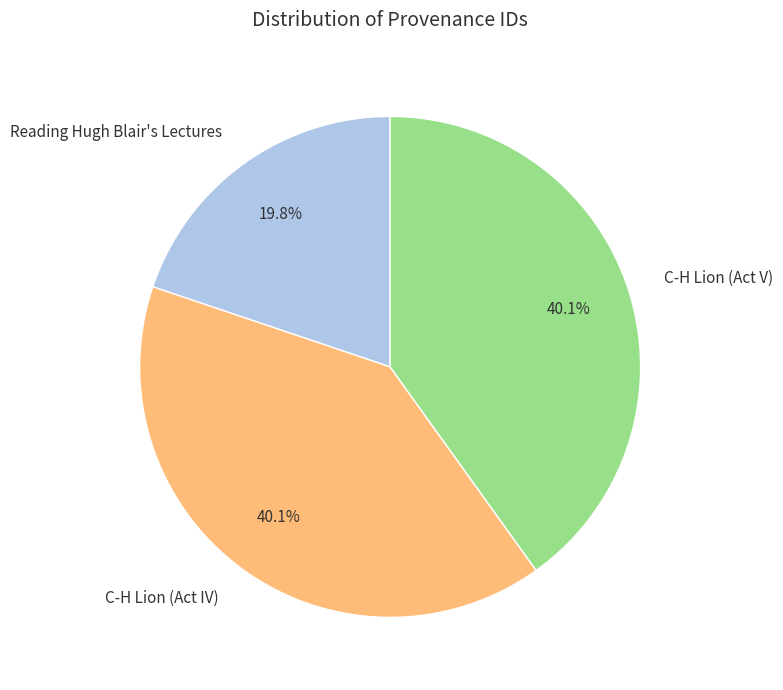

Is C-H Lion (Act V) the majority of the pie?

No